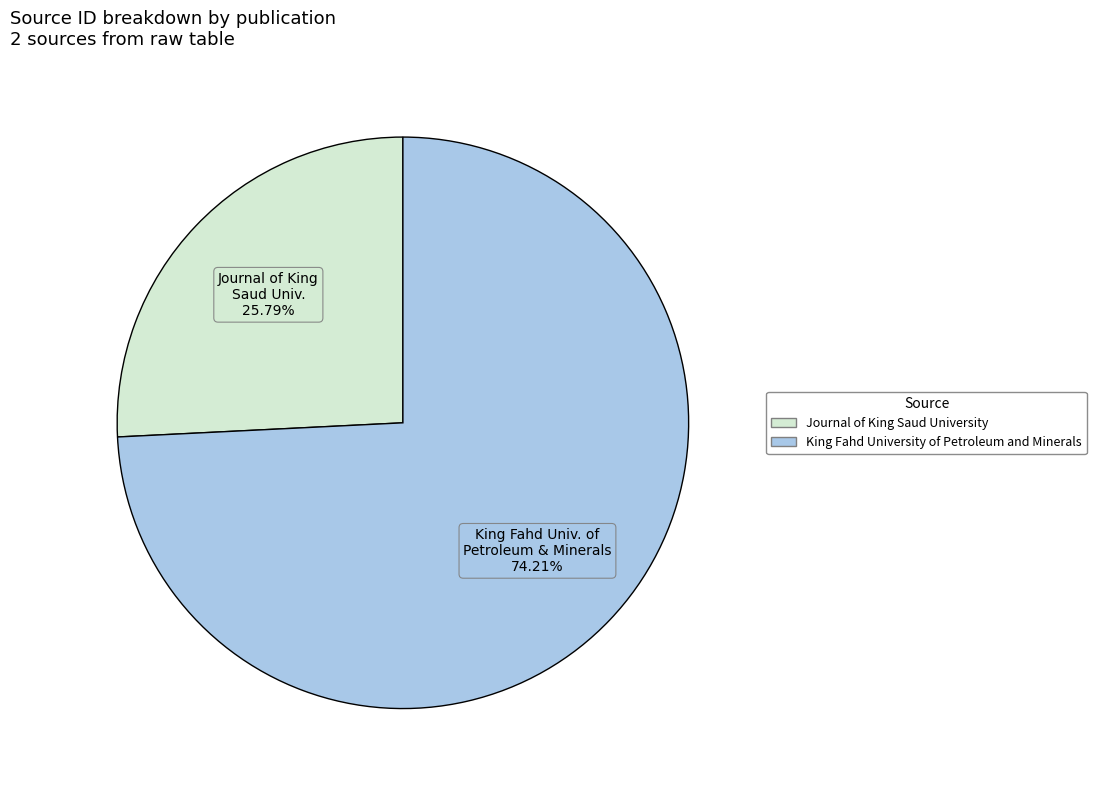

To the nearest percent, what is the difference between the largest and smallest slice percentages?

48%